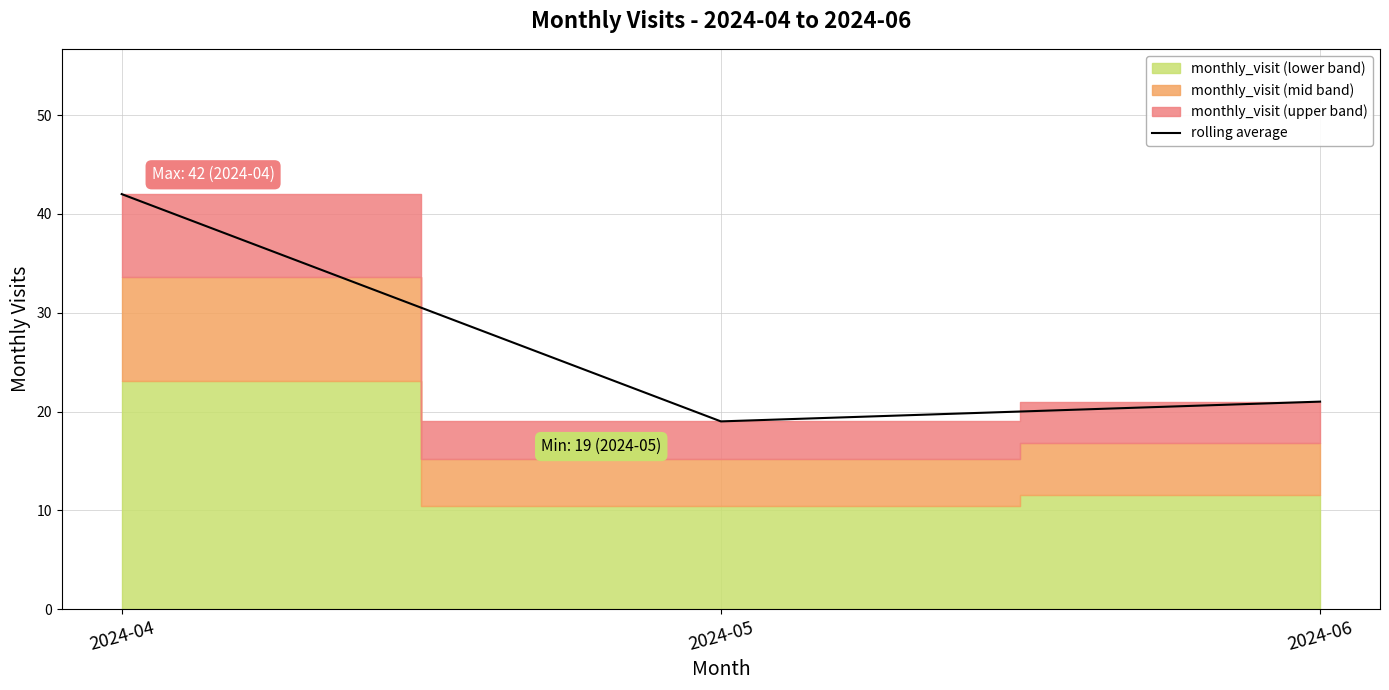

At which label is the value closest to 30?

2024-06